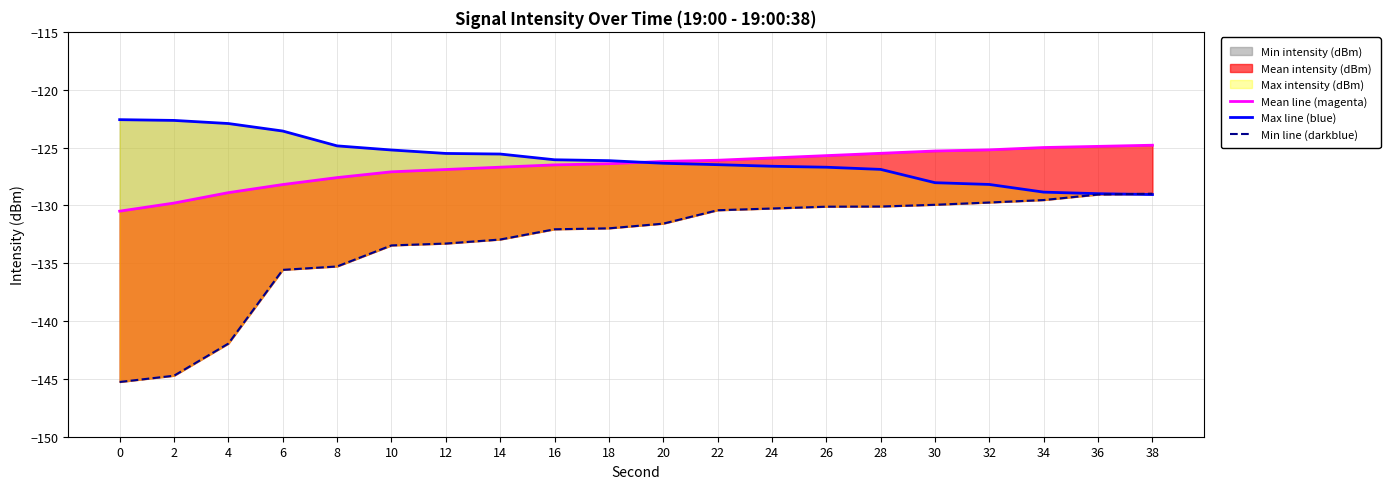

What is the approximate value of Mean line (magenta) at 34?

-125.0